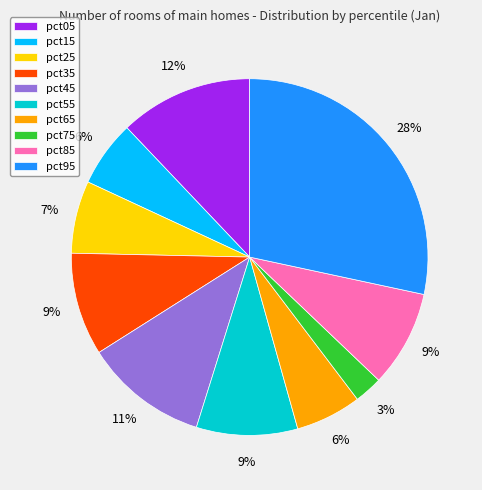

Is pct65 the majority of the pie?

No